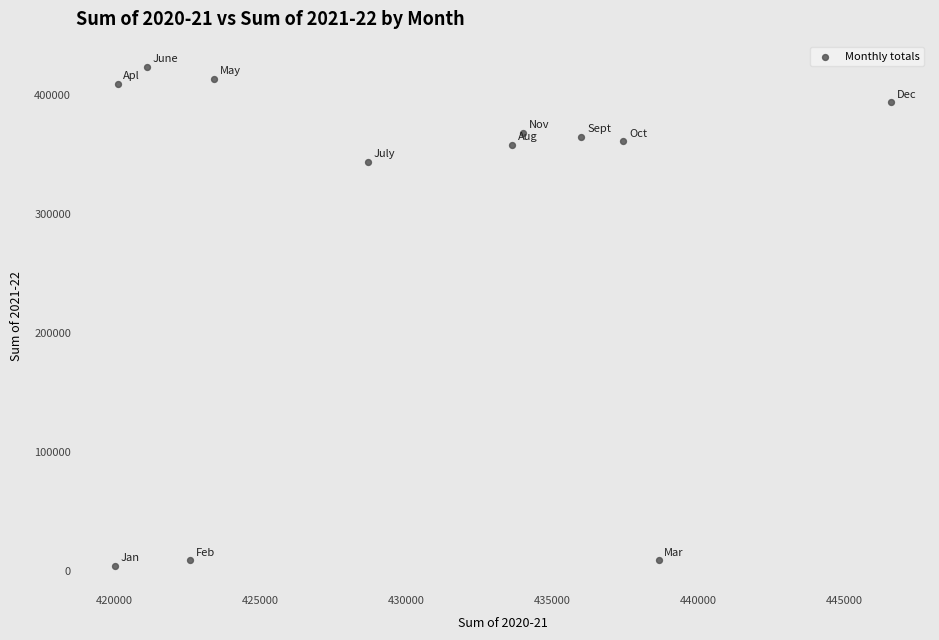

What is the average X value?

430197.4